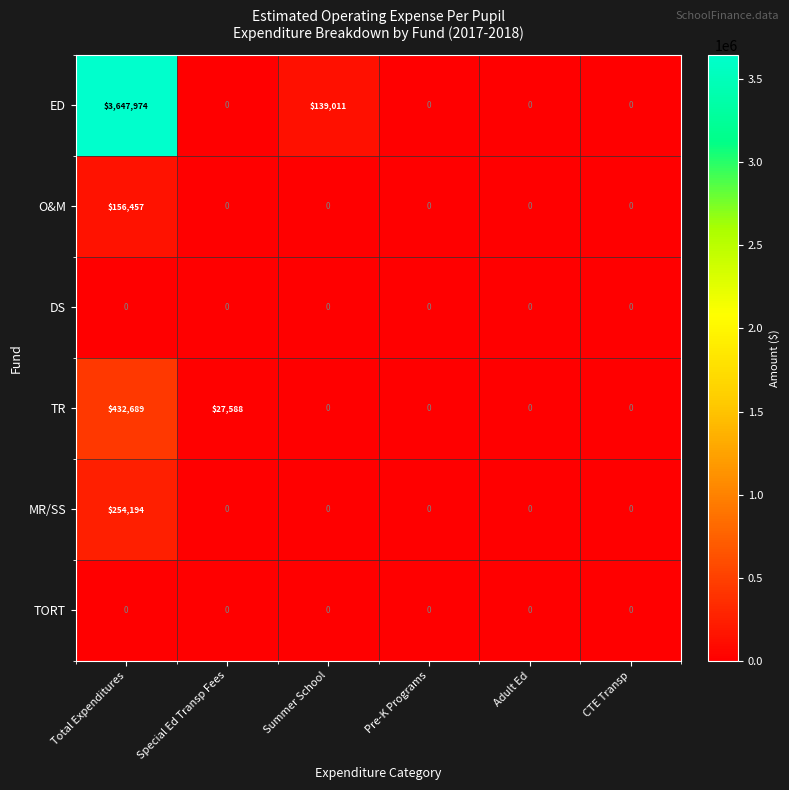

What is the difference between the maximum and minimum values in the O&M series?

156457